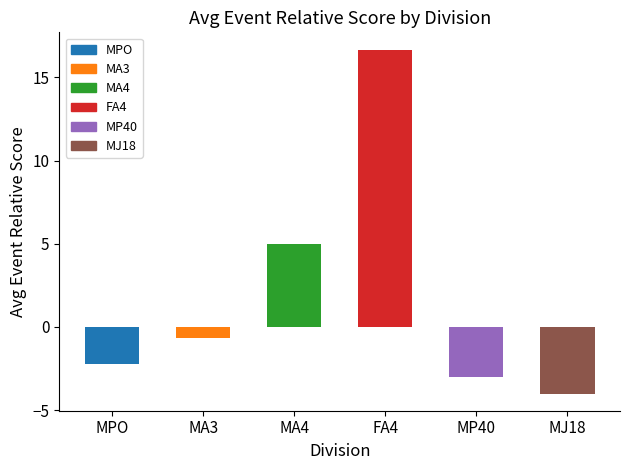

Reading left to right, transcribe all the data shown in this chart.

MPO=-2.2	MA3=-0.6	MA4=5.0	FA4=16.7	MP40=-3.0	MJ18=-4.0